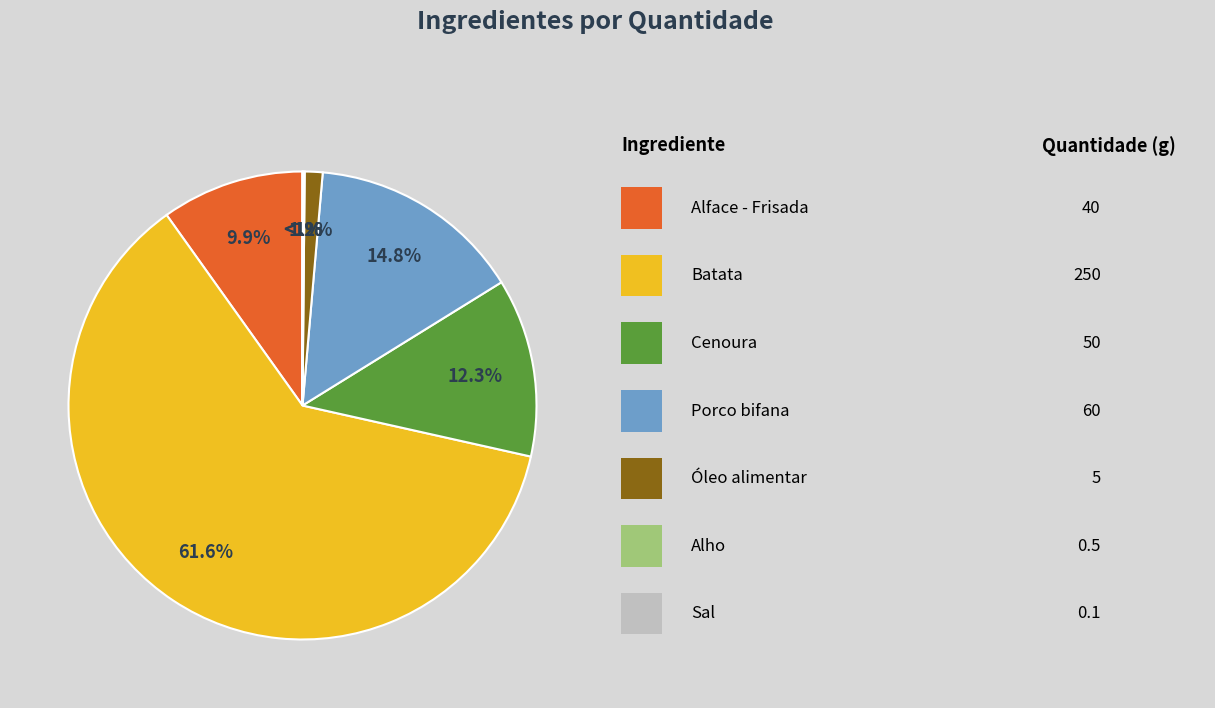

Rank the categories by value from highest to lowest.

Batata, Porco bifana, Cenoura, Alface - Frisada, Óleo alimentar, Alho, Sal